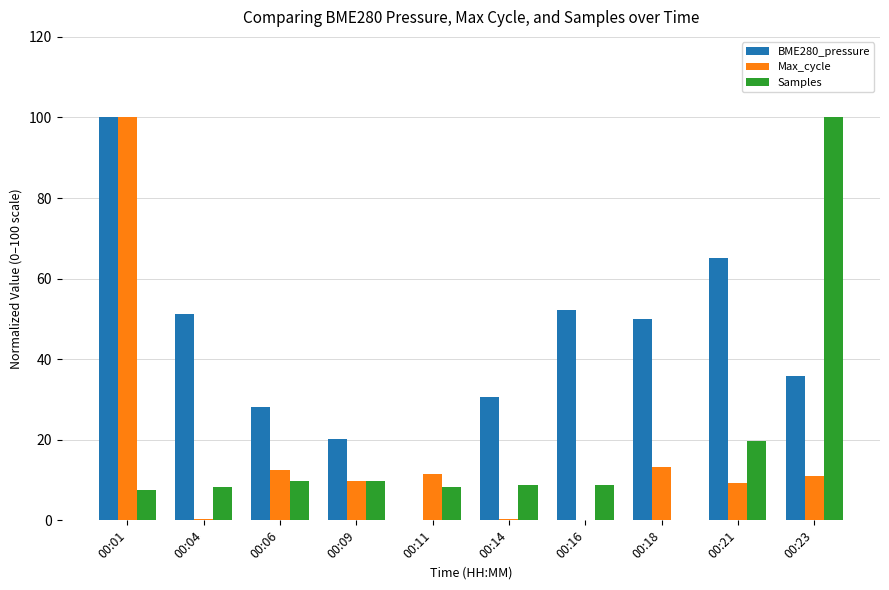

What is the maximum value shown in the chart?

100.0